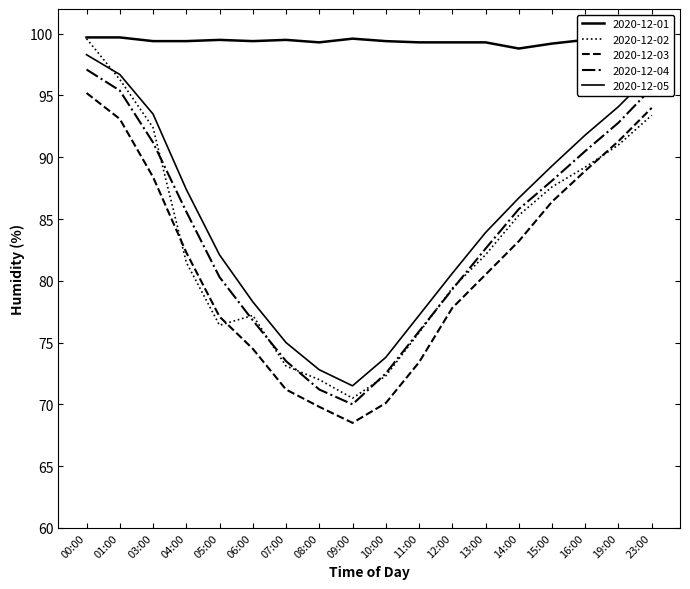

Is this an area chart (filled region under the line)?

No